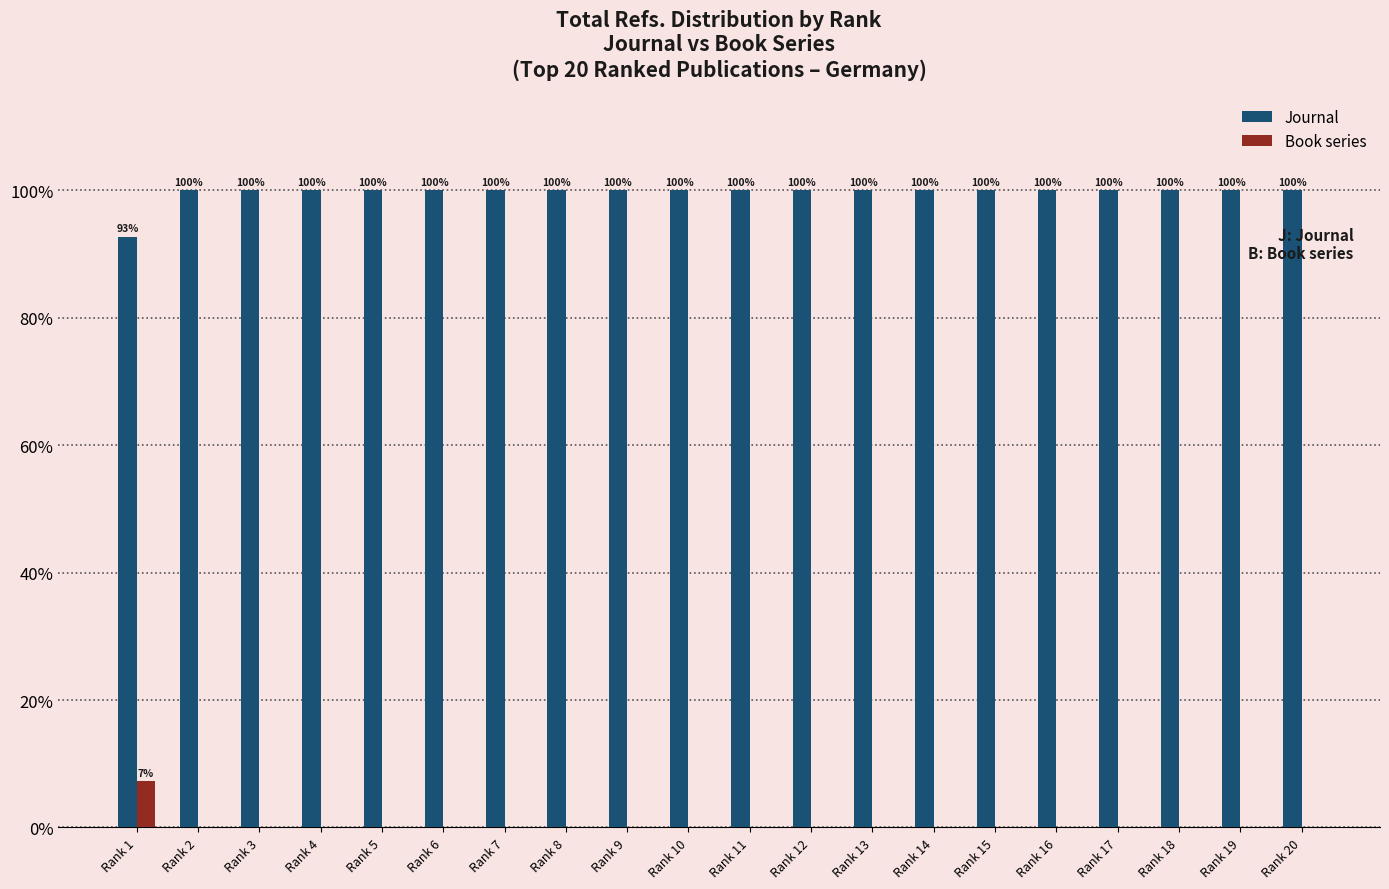

What is the total value across all series at Rank 7?

100.0